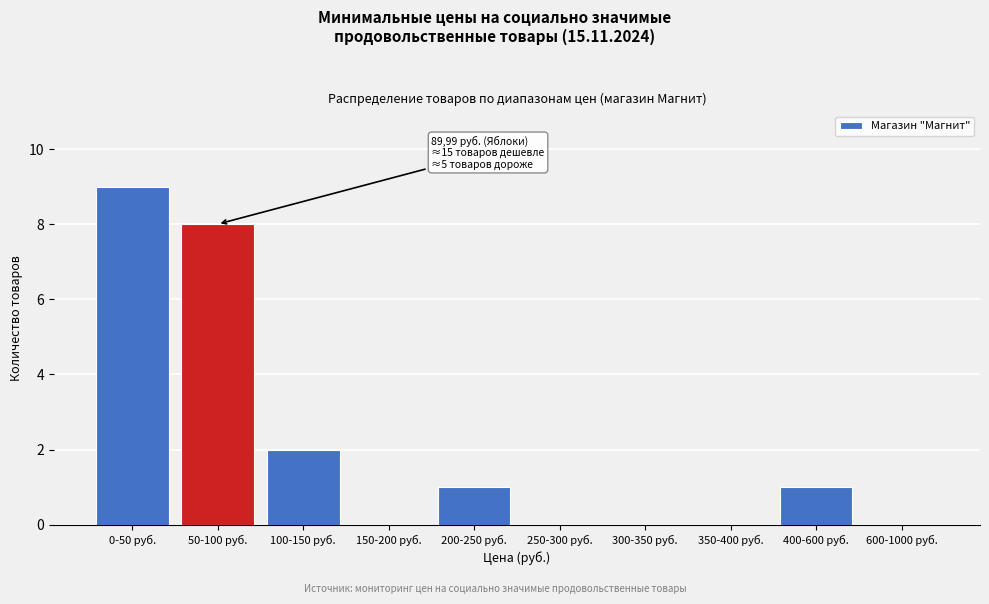

Reading right to left, what are all the values shown in this chart?

600-1000 руб.=0	400-600 руб.=1	350-400 руб.=0	300-350 руб.=0	250-300 руб.=0	200-250 руб.=1	150-200 руб.=0	100-150 руб.=2	50-100 руб.=8	0-50 руб.=9